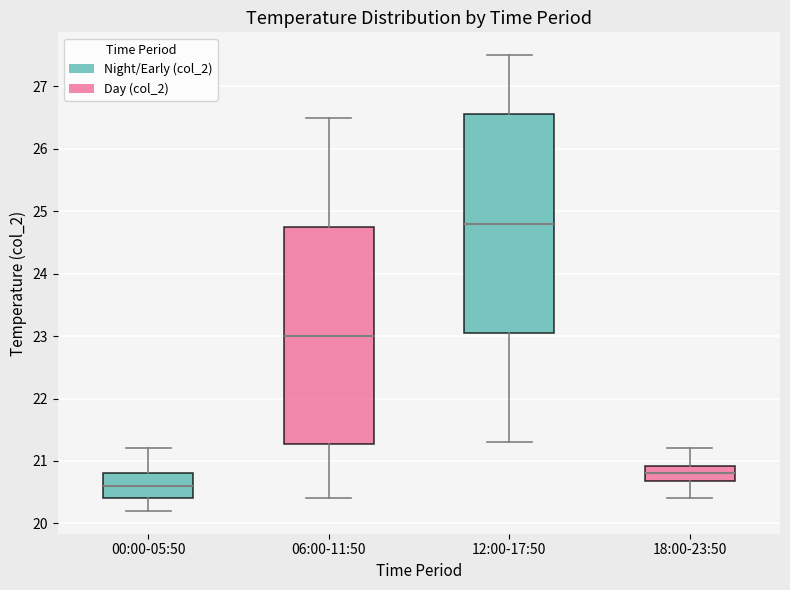

Which box has the lowest median line?

00:00-05:50